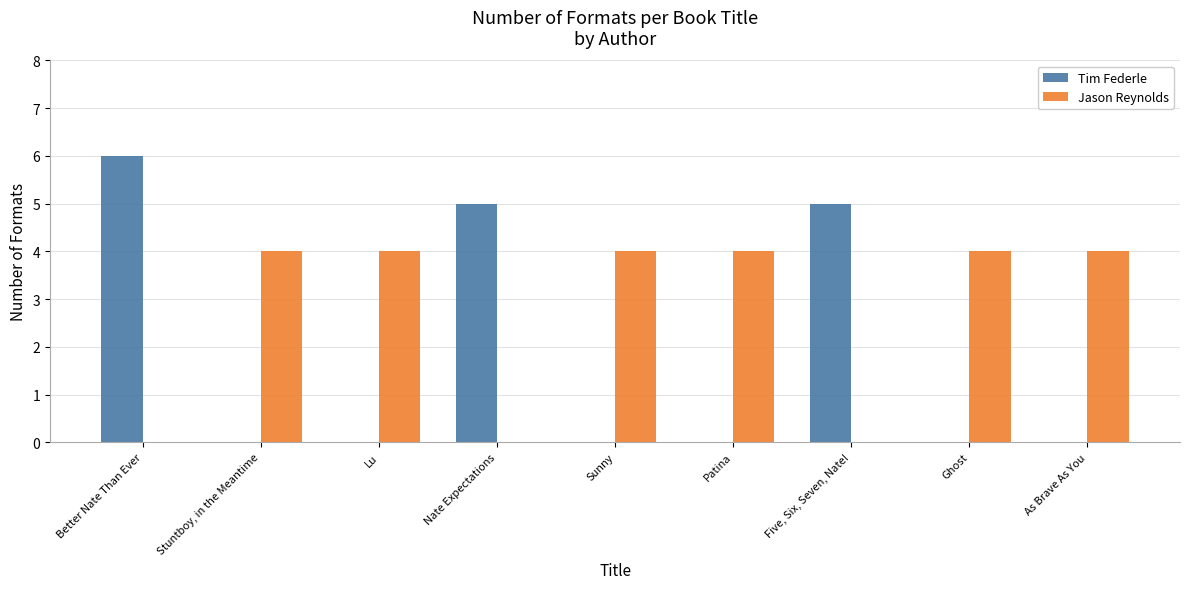

True or false: Tim Federle has a value of 5 at Nate Expectations.

True